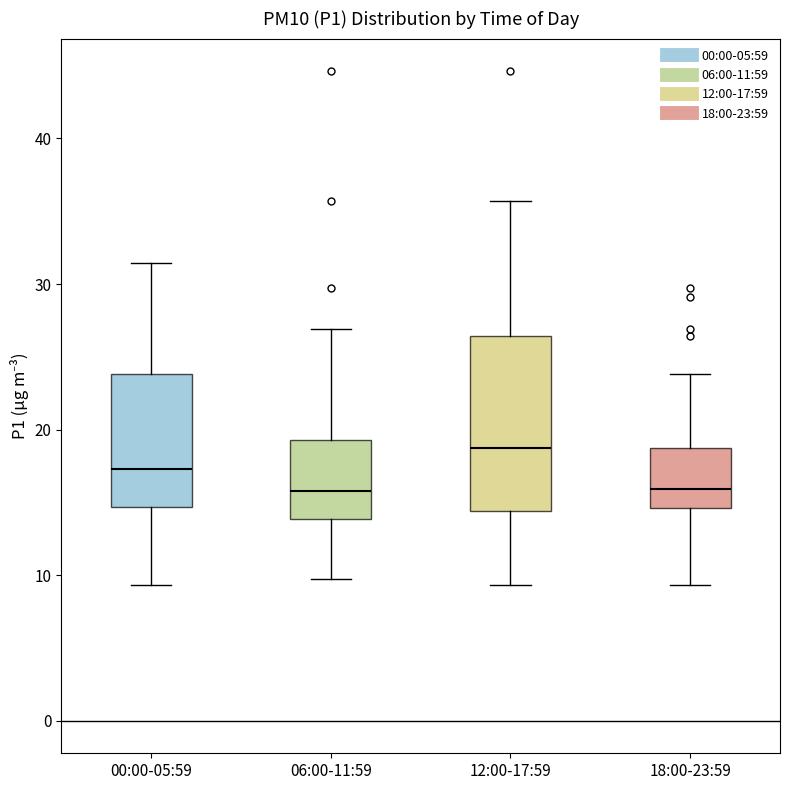

Reading left to right, transcribe this box plot: for each box, give where its median line is, the range the box spans, and where its two whiskers end, as read against the y-axis. The values are not printed on the chart, so give them approximately, as read against the axis.

00:00-05:59: median 17, box 15 to 24, whiskers 9 to 31
06:00-11:59: median 16, box 14 to 19, whiskers 10 to 27
12:00-17:59: median 19, box 14 to 26, whiskers 9 to 36
18:00-23:59: median 16, box 15 to 19, whiskers 9 to 24